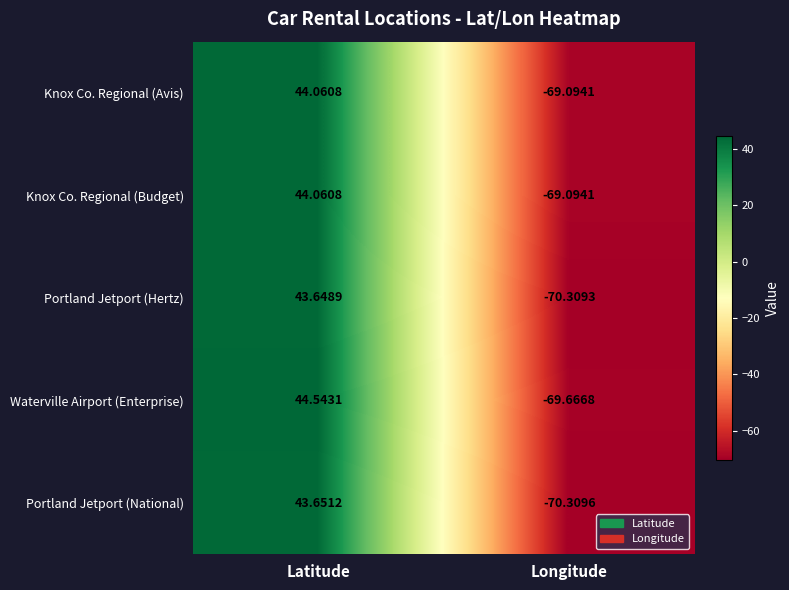

At which label does Waterville Airport (Enterprise) reach its minimum?

Longitude